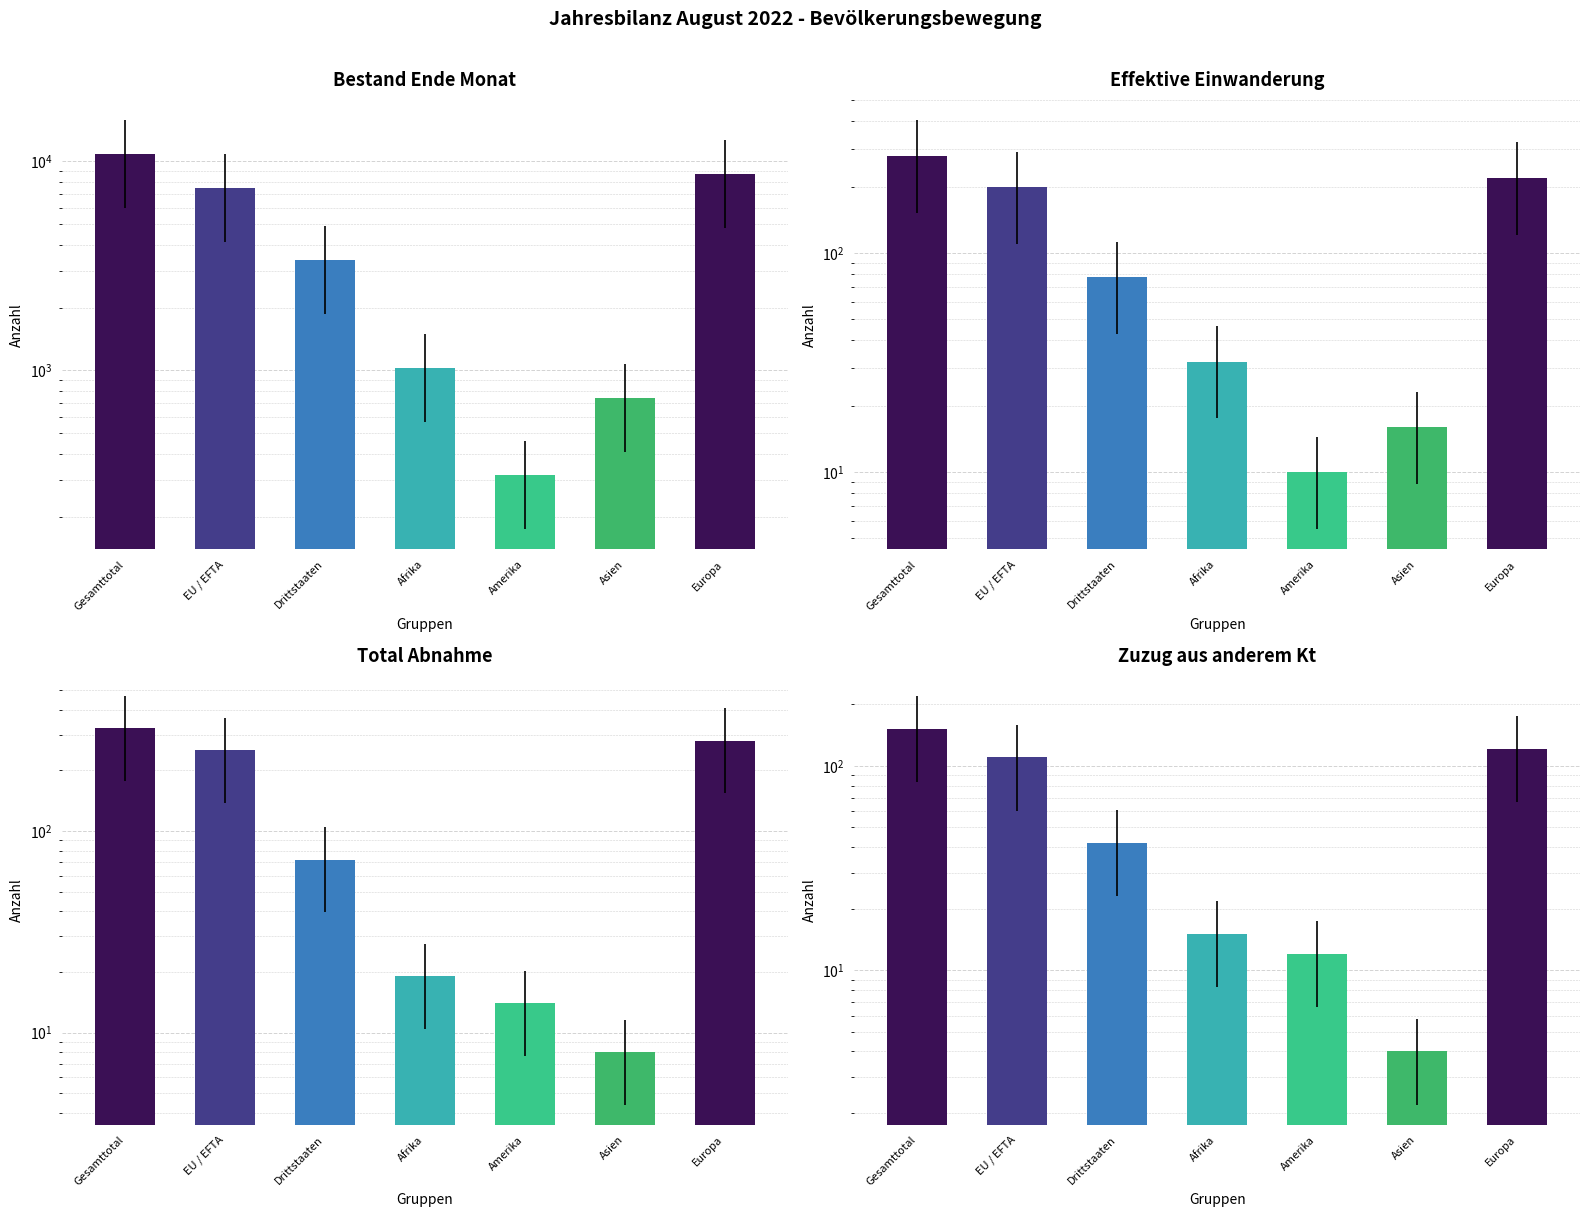

Where is Bestand Ende Monat nearest to the value 5584?

EU / EFTA